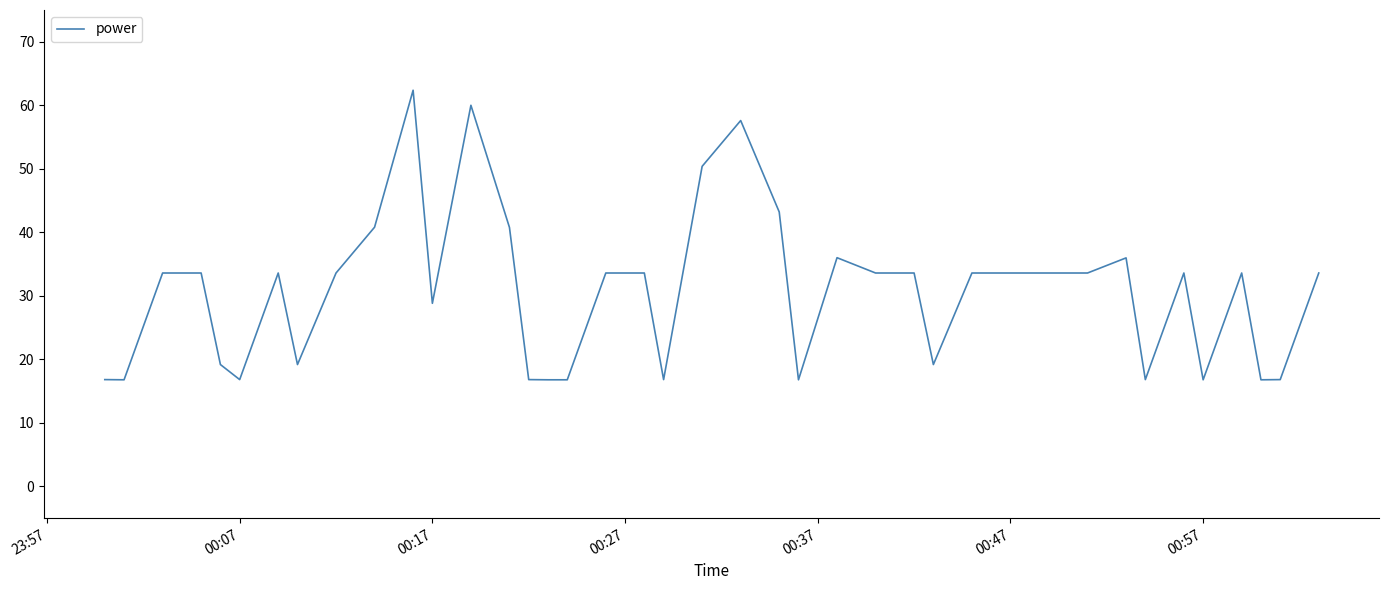

What is the maximum value shown in the chart?

62.4